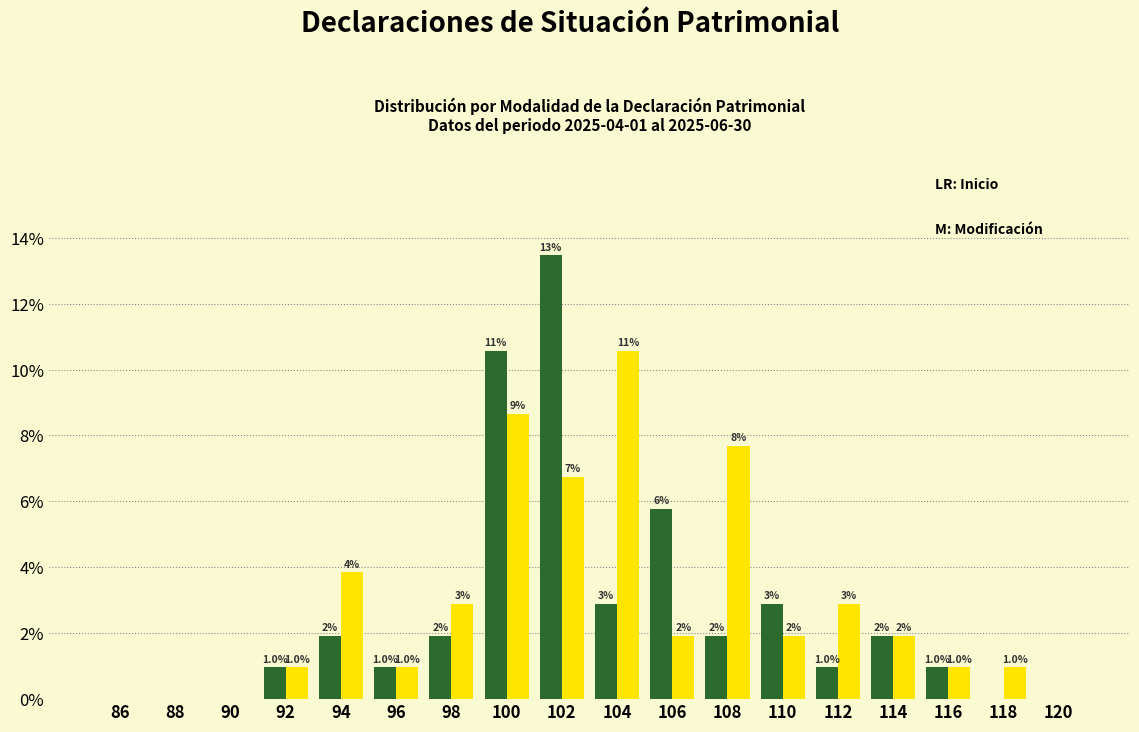

How many groups of bars are there?

18